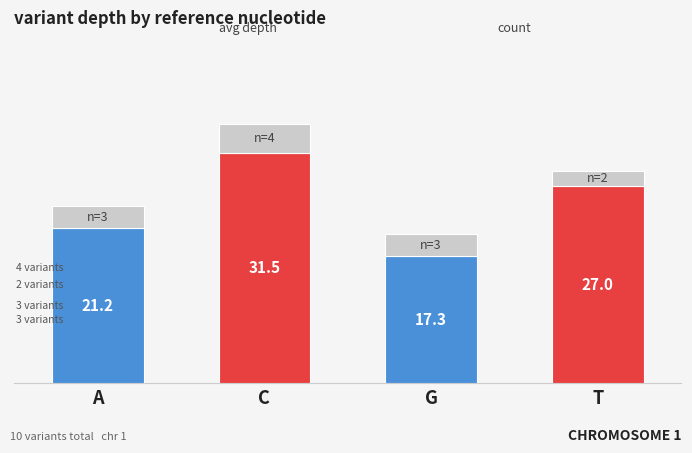

At which category is the sum across all series the highest?

C